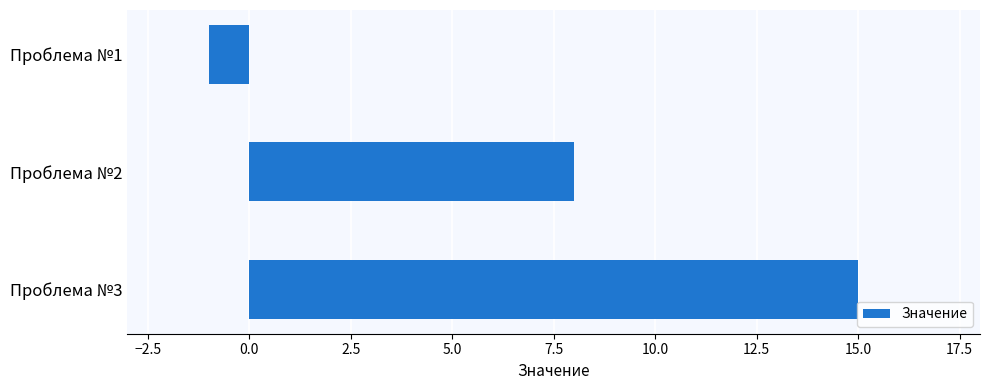

Are the bars horizontal?

Yes